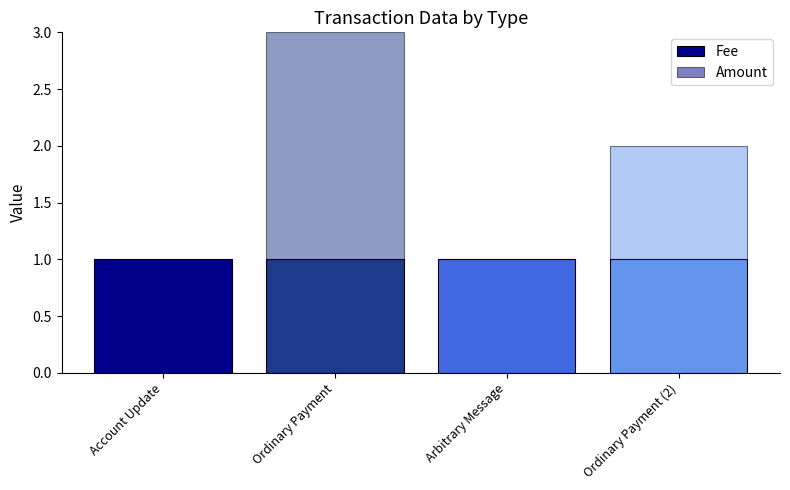

At which category is the sum across all series the highest?

Ordinary Payment